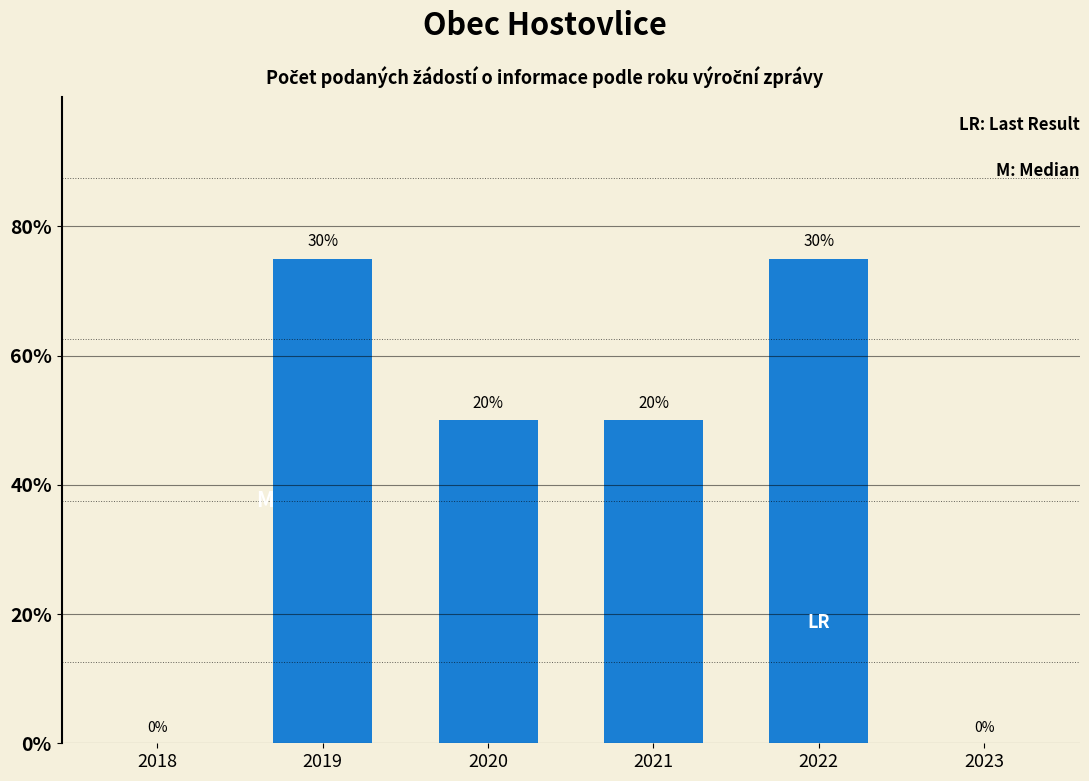

The value at 2020 is 2. True or false?

True